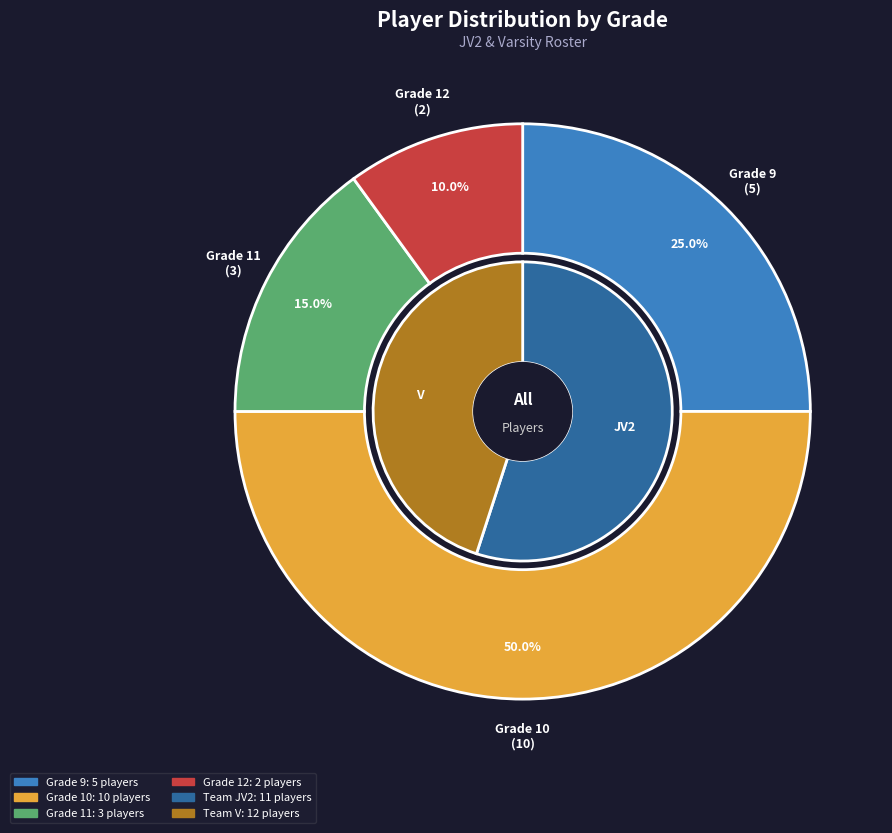

How many slices are in this pie chart?

4